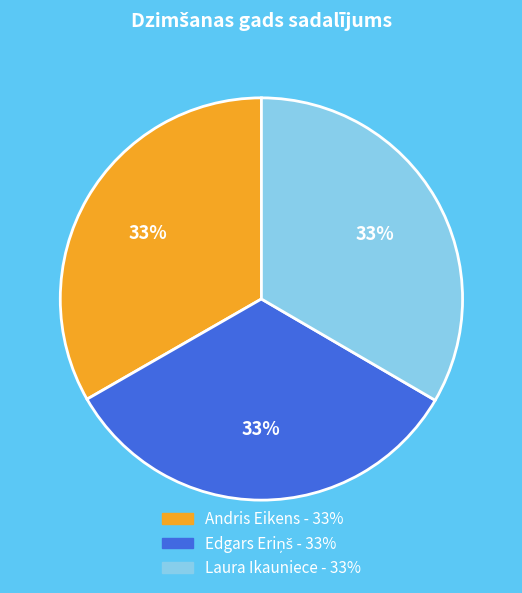

Is it true that Laura Ikauniece is 33% of the pie?

True